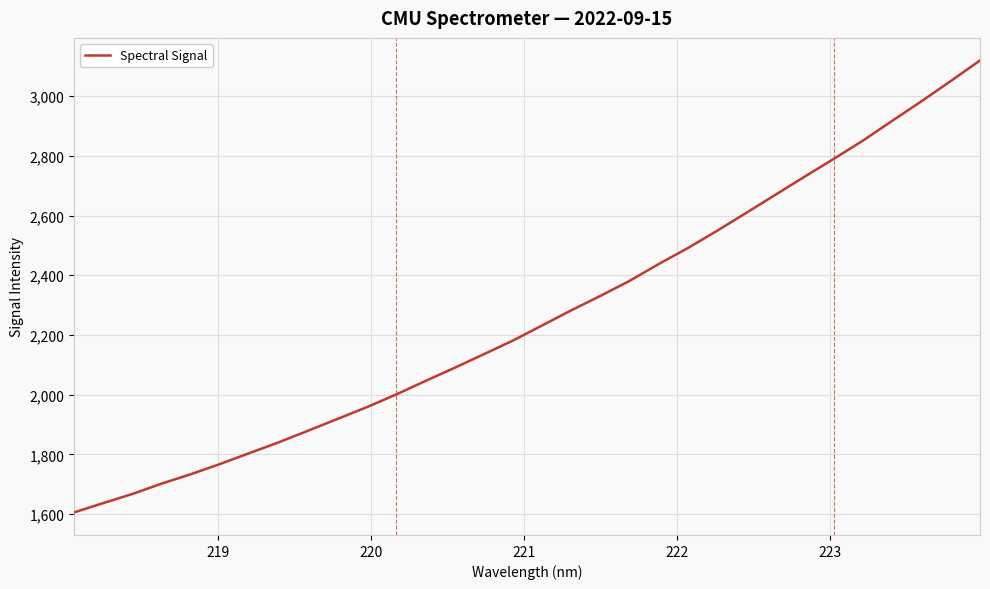

What is the smallest value displayed?

1605.4